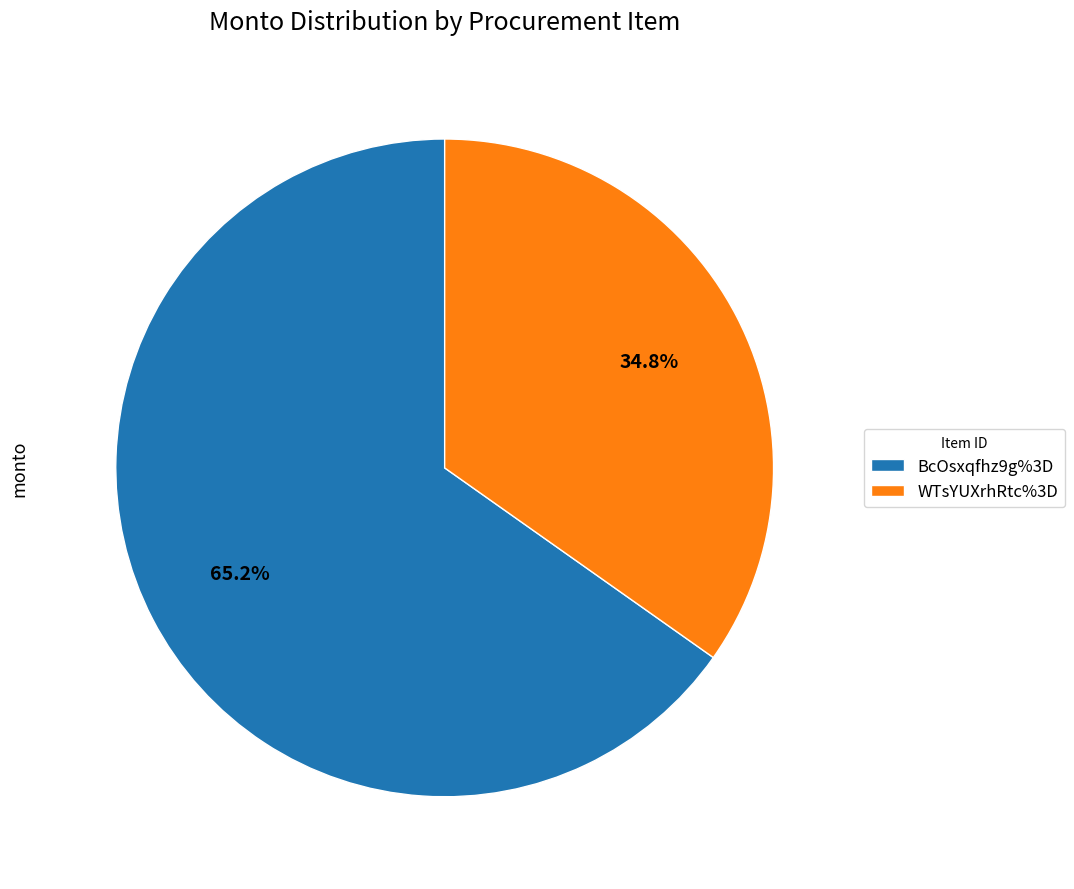

To the nearest percent, what portion does WTsYUXrhRtc%3D represent?

35%